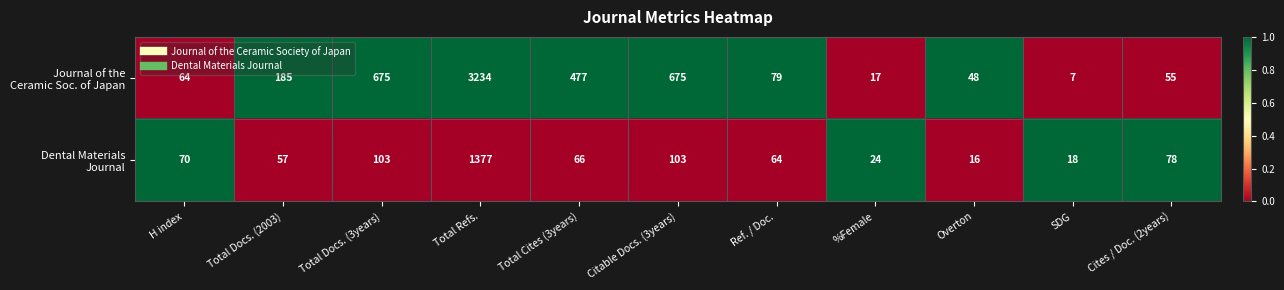

What is the total value across all series at Overton?

64